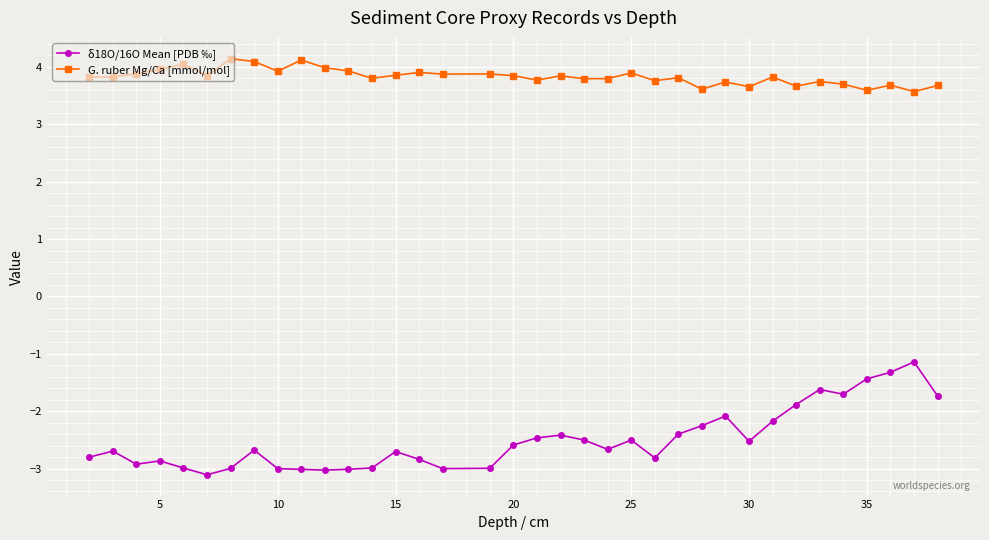

List the series in order of their overall mean, highest first.

G. ruber Mg/Ca [mmol/mol], δ18O/16O Mean [PDB ‰]